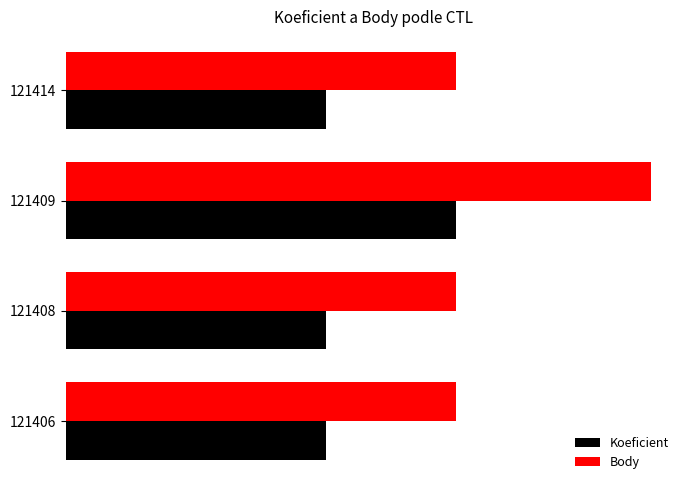

Reading left to right, transcribe all the data shown in this chart.

Koeficient: 2.0	2.0	3.0	2.0
Body: 3.0	3.0	4.5	3.0